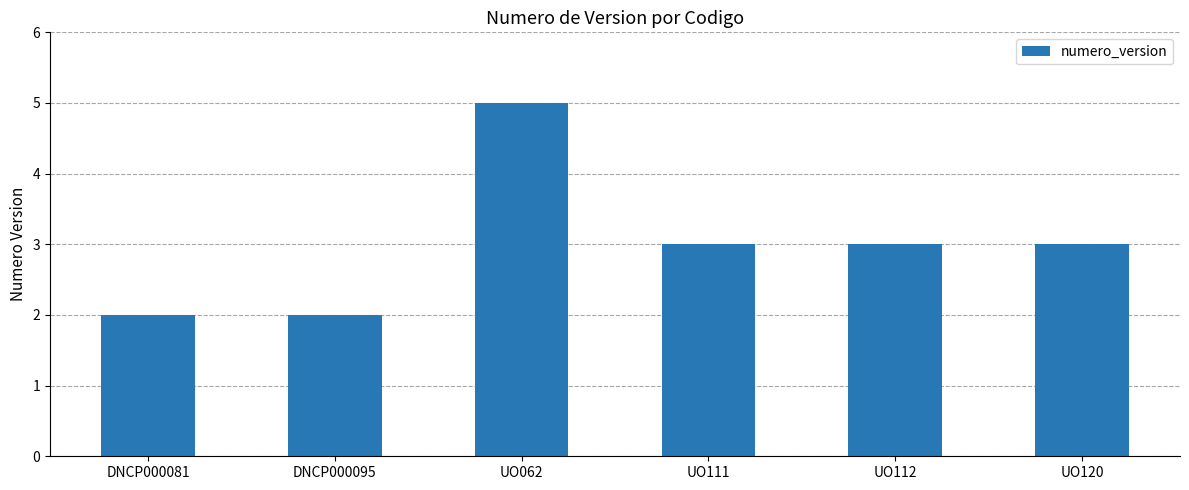

Reading left to right, list all the values displayed in this chart.

2	2	5	3	3	3